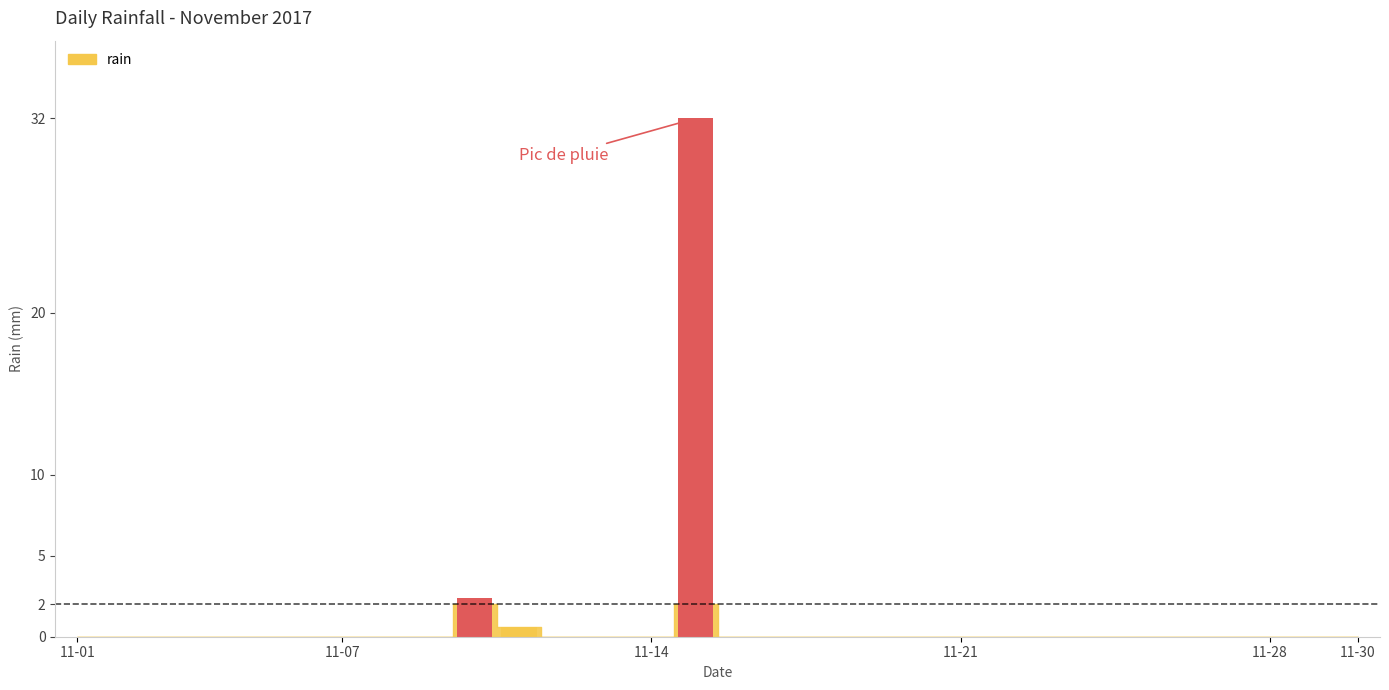

How many positive values are there?

3